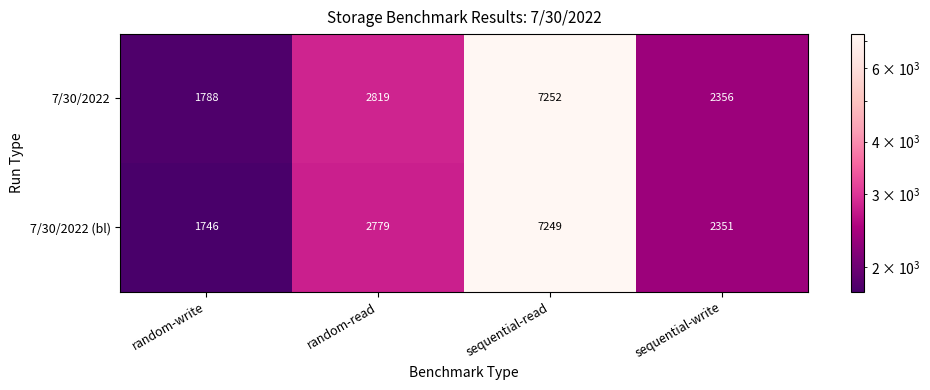

The value of 7/30/2022 at sequential-write is 803. True or false?

False